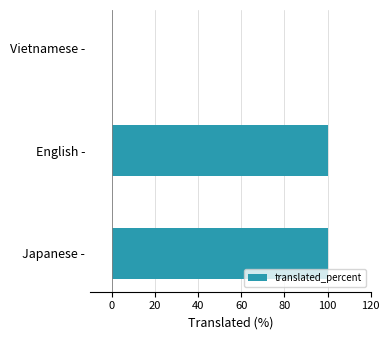

What is the change in value from English - to Vietnamese -?

-100